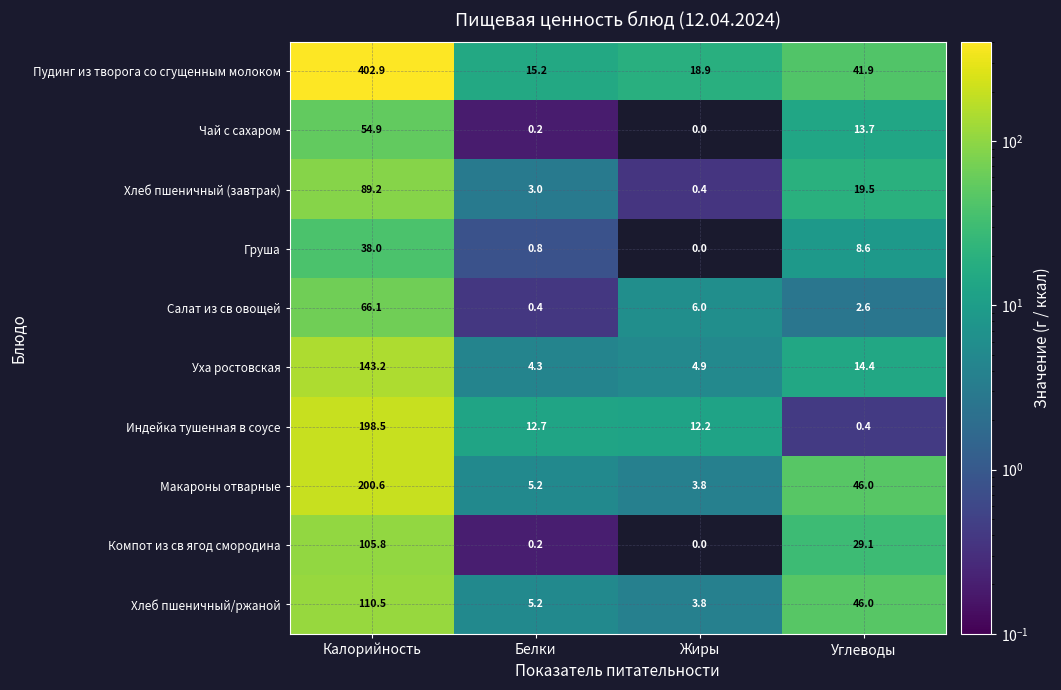

Which series has the largest range (max minus min)?

Пудинг из творога со сгущенным молоком